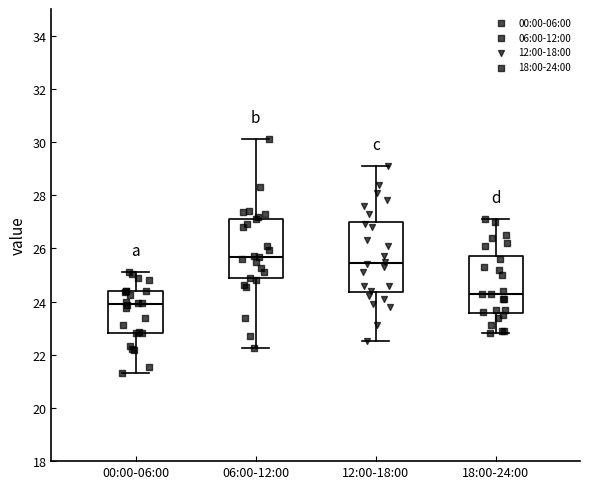

Where does the lower whisker of the box for 06:00-12:00 end on the y-axis? The values are not printed on the chart, so give them approximately, as read against the axis.

22.2